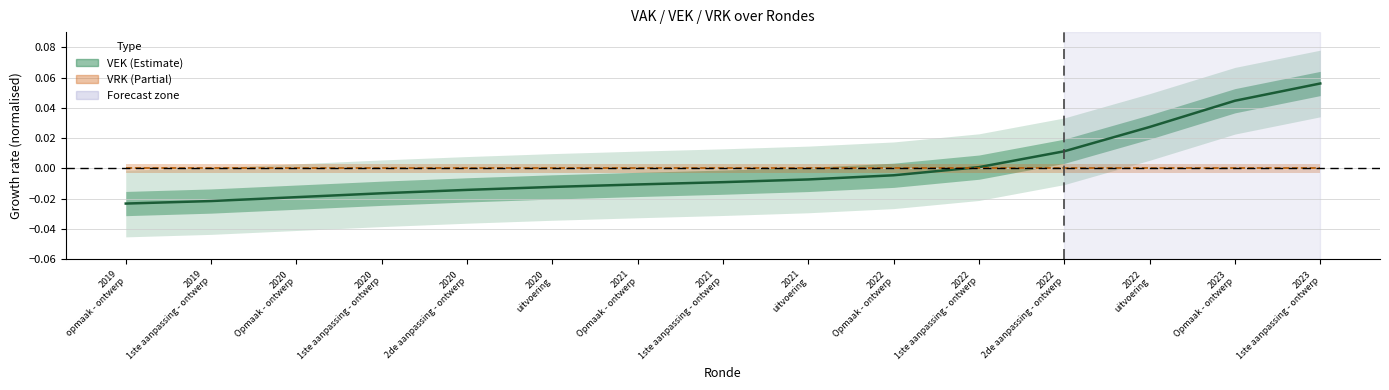

Is this an area chart (filled region under the line)?

No